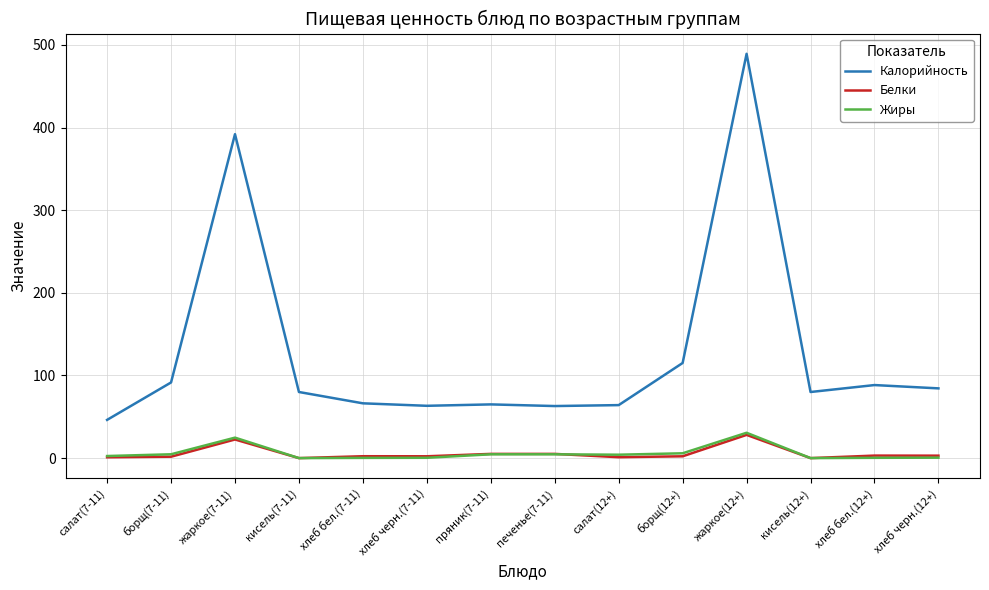

Which series has the largest range (max minus min)?

Калорийность